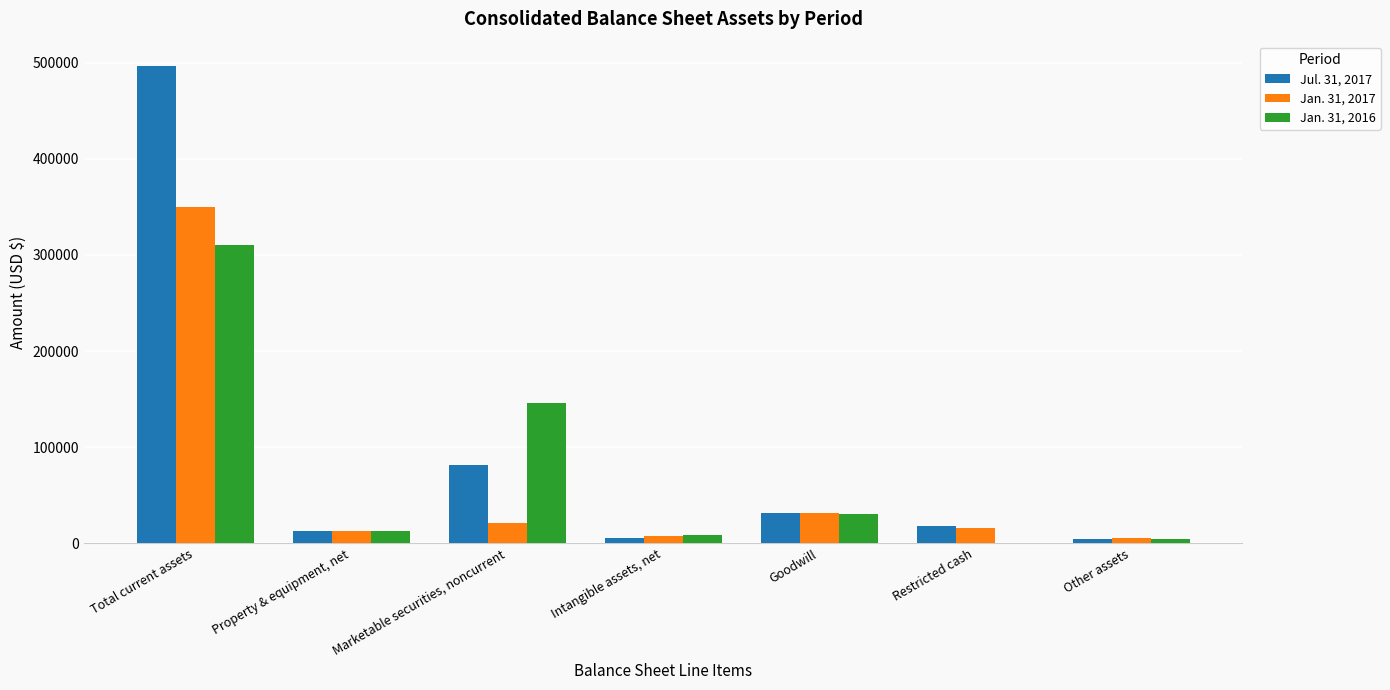

What is the approximate value of Jul. 31, 2017 at Total current assets?

496994